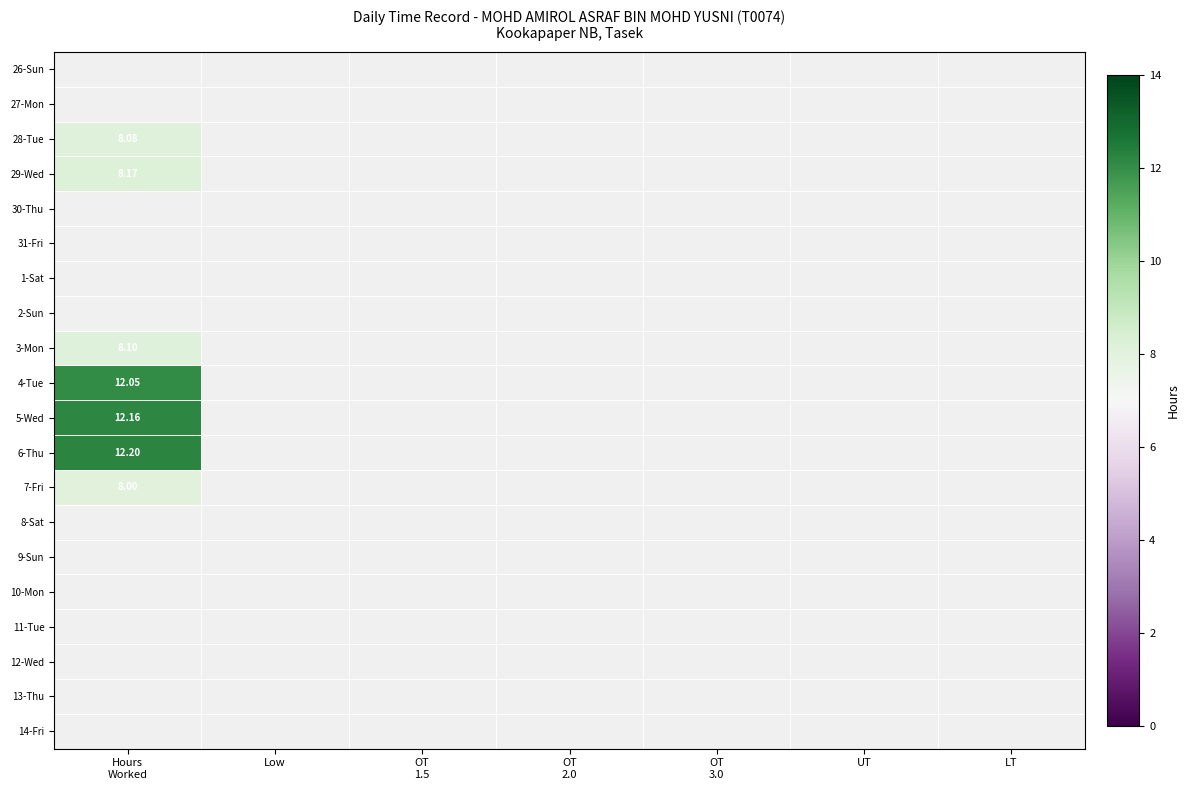

What is the greatest value displayed?

12.2